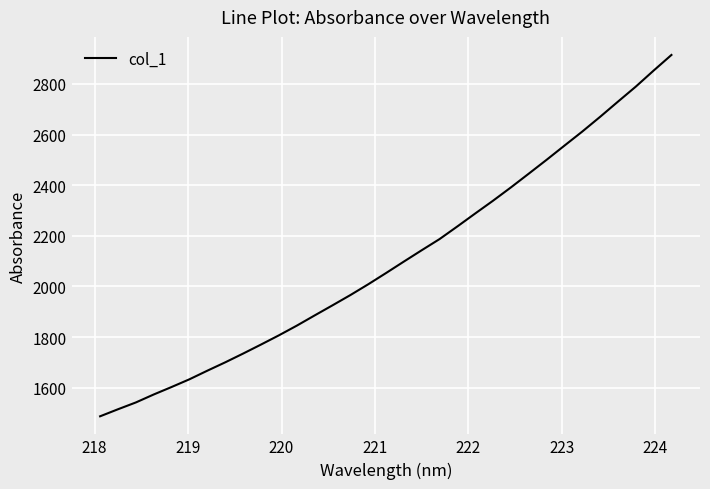

What is the smallest value displayed?

1487.5